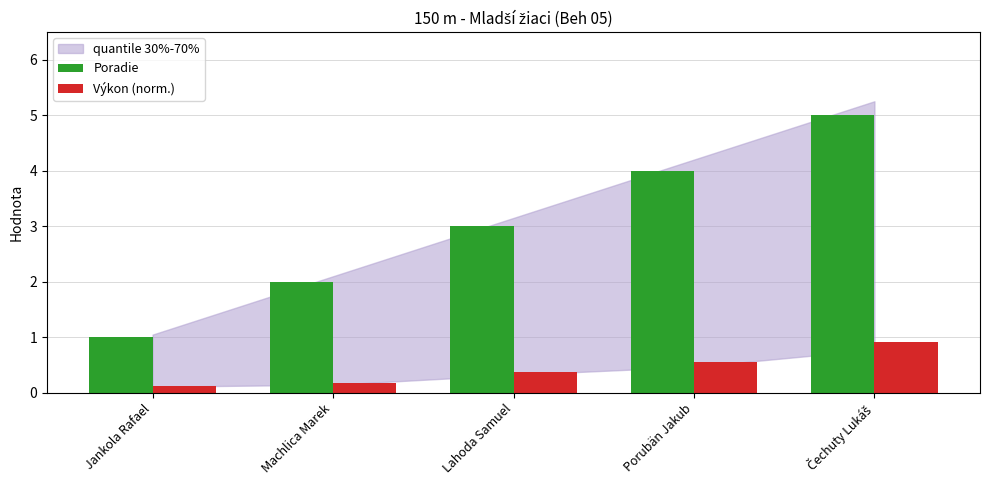

Reading left to right, extract all data points from this chart.

Poradie: 1.0	2.0	3.0	4.0	5.0
Výkon (norm.): 0.1	0.2	0.4	0.6	0.9